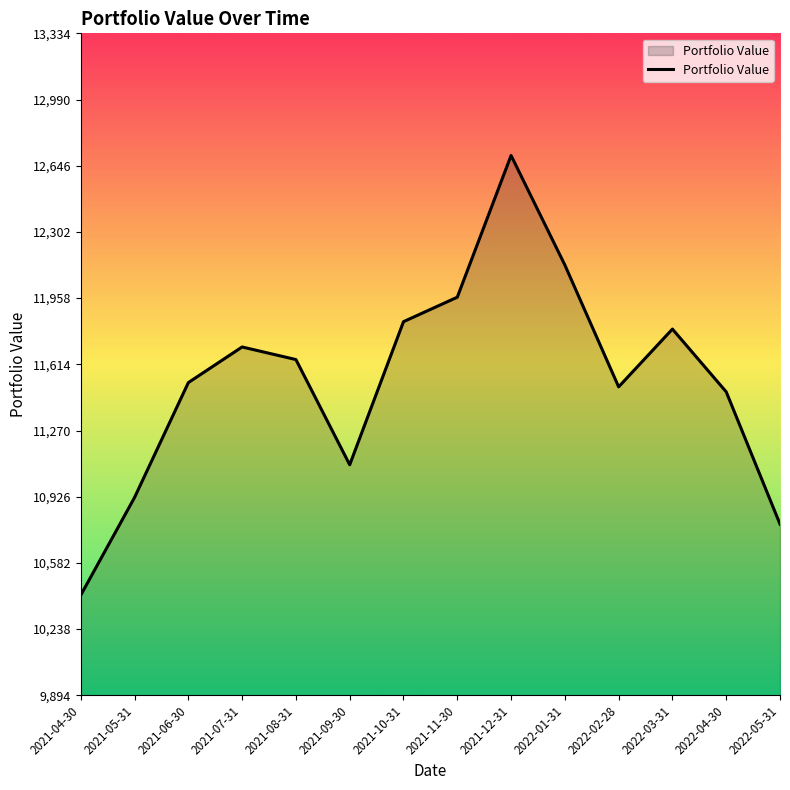

Is it true that the value at 2021-08-31 is 19113.2?

False